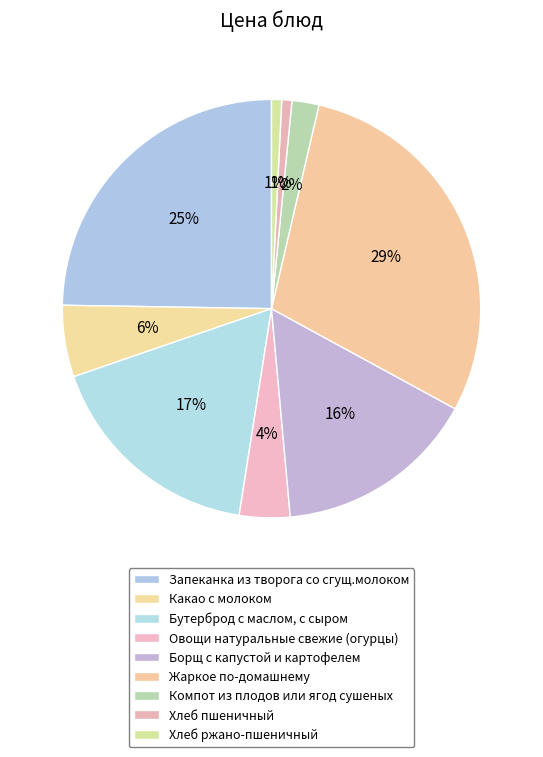

How many segments does this pie chart have?

9